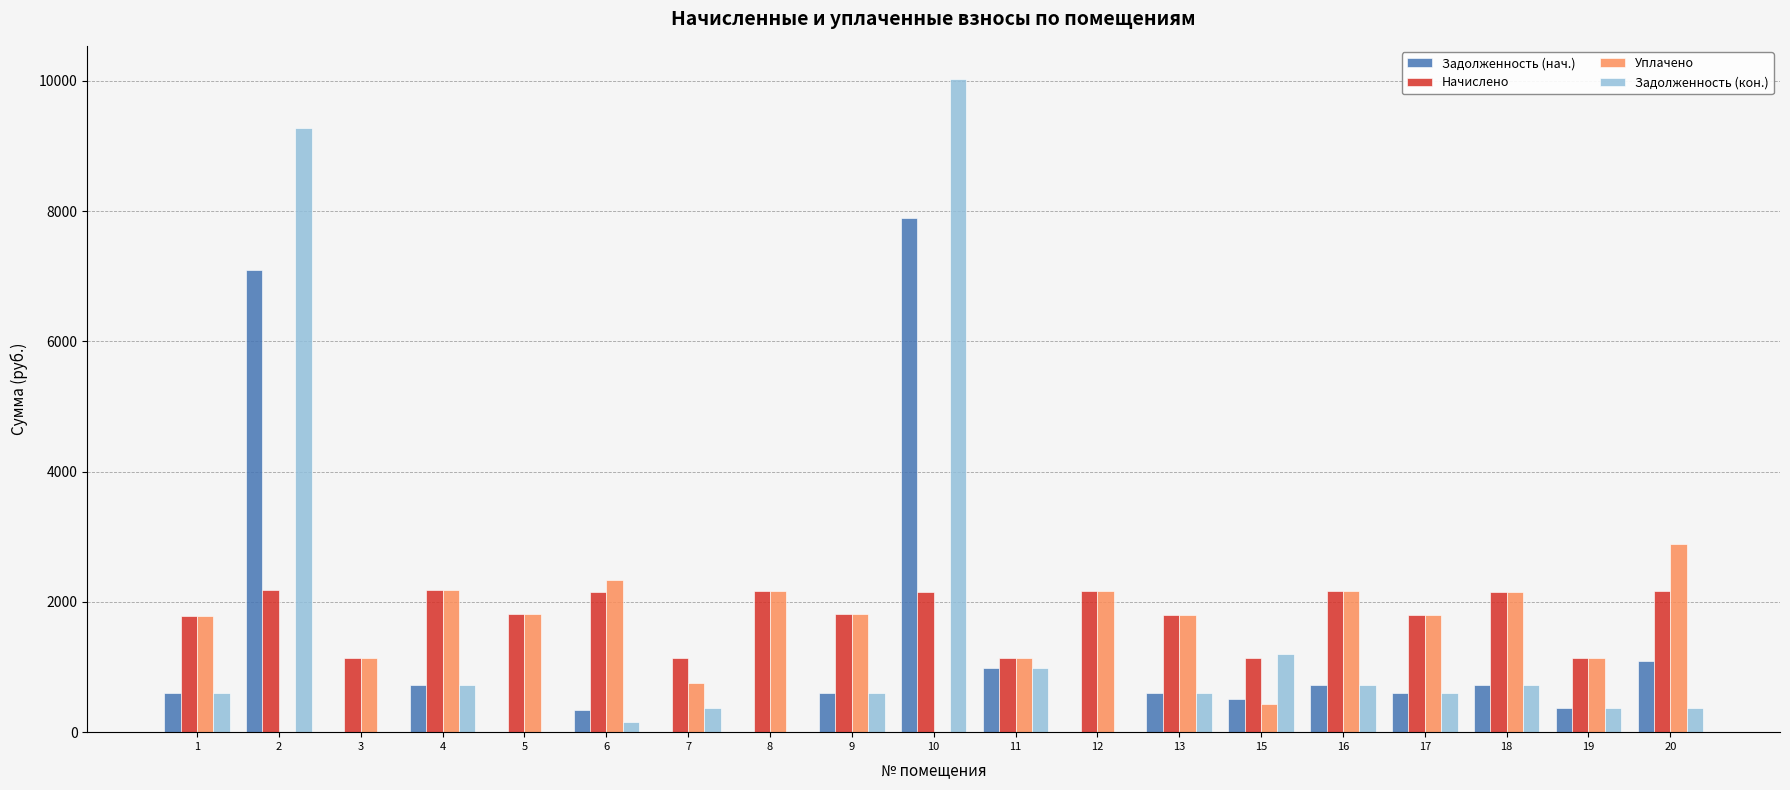

How many categories are shown in the chart?

19